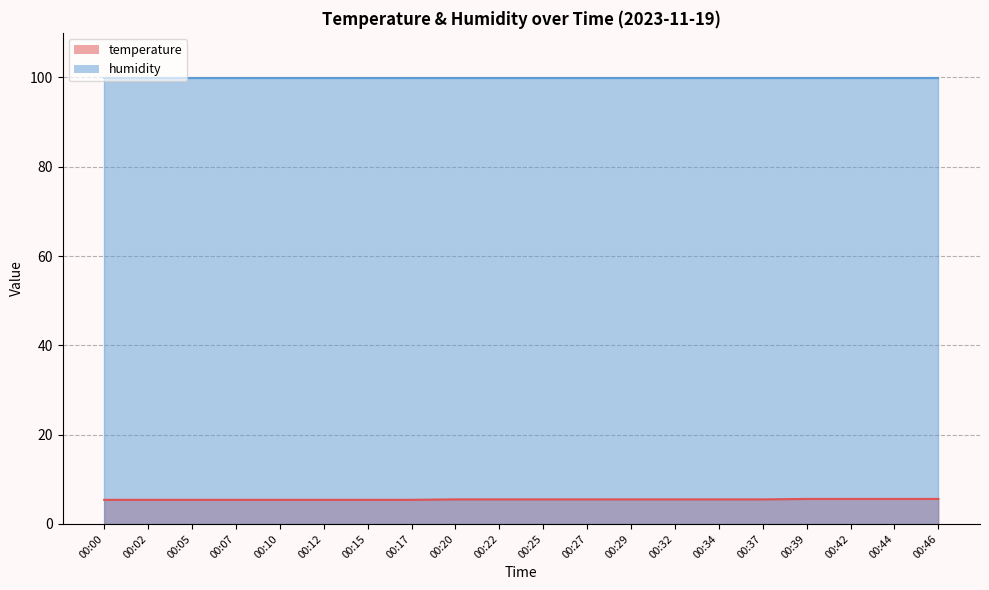

What is the sum of the values at 00:15 and 00:46?

11.0